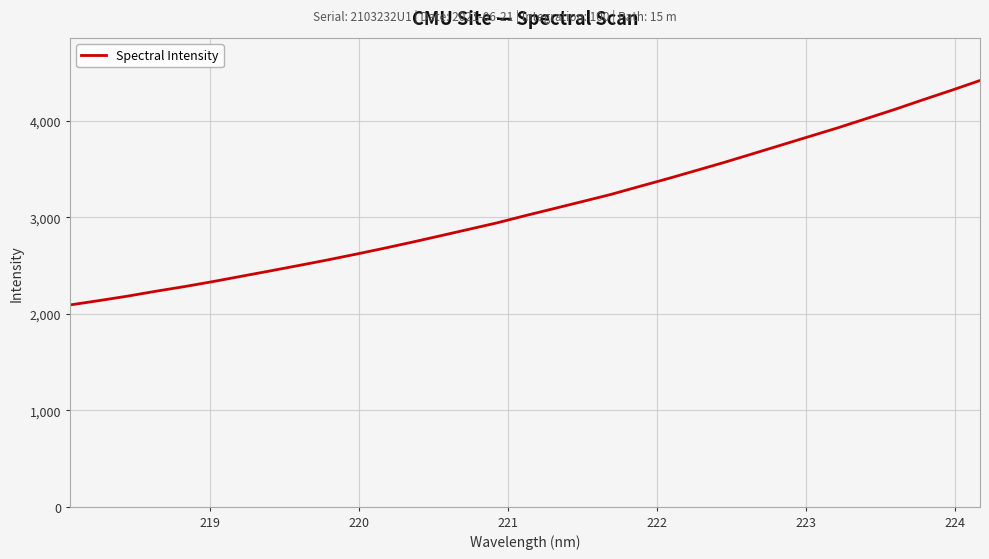

What is the difference between the maximum and minimum values?

2326.8